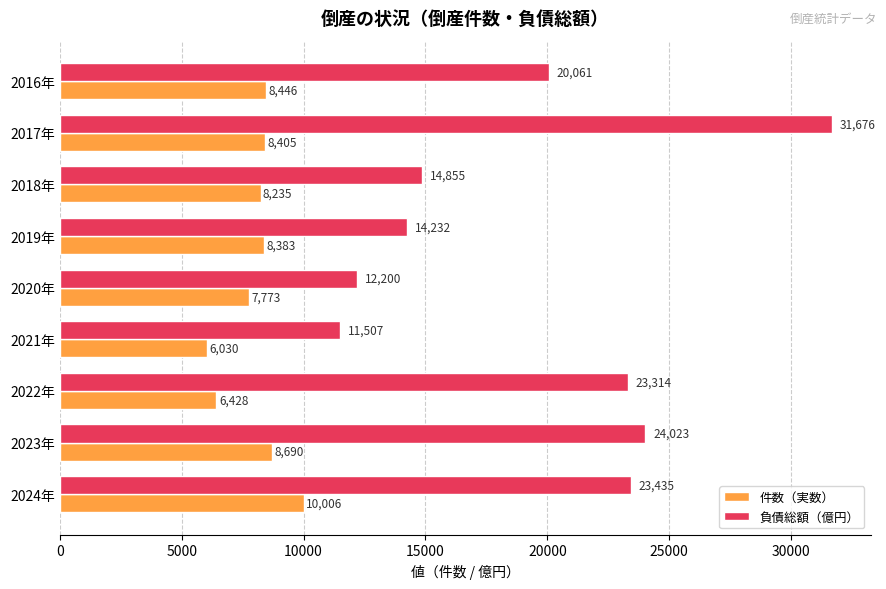

True or false: 負債総額（億円） has a value of 12200.5 at 2020年.

True